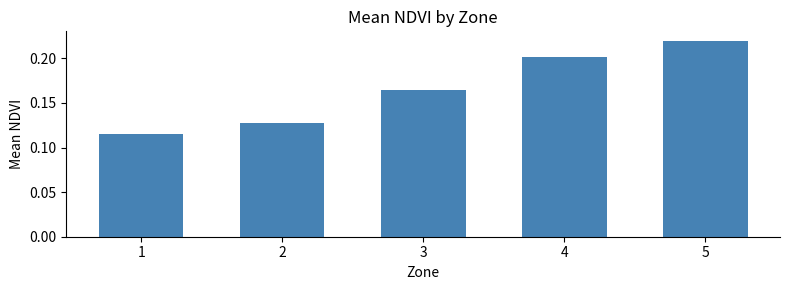

What is the change in value from 1 to 4?

+0.1